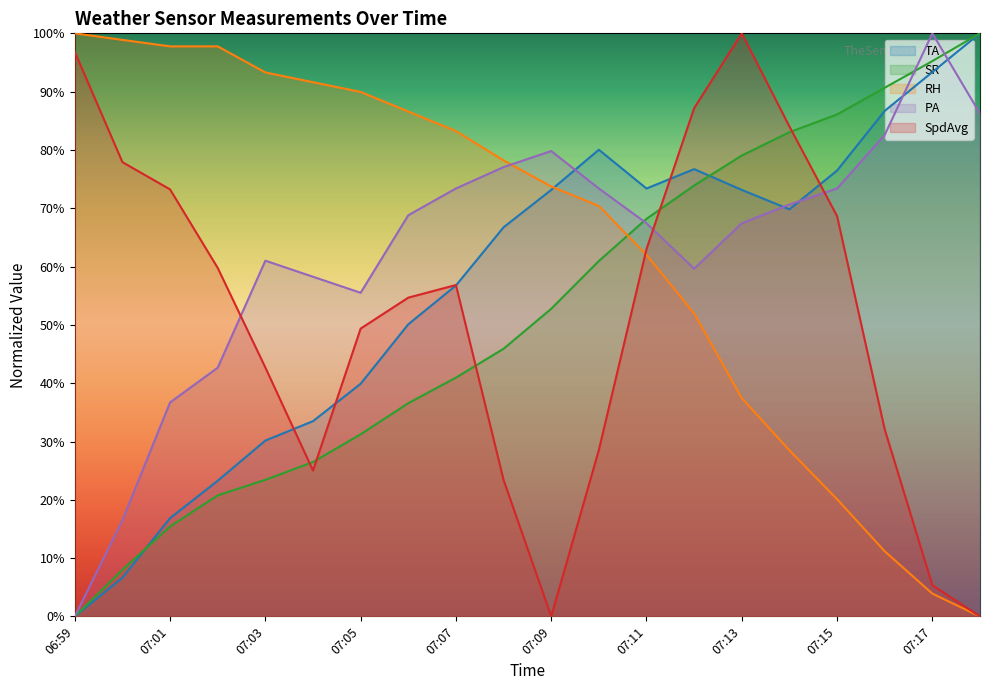

Between 07:02 and 07:12, which series saw the biggest shift?

TA